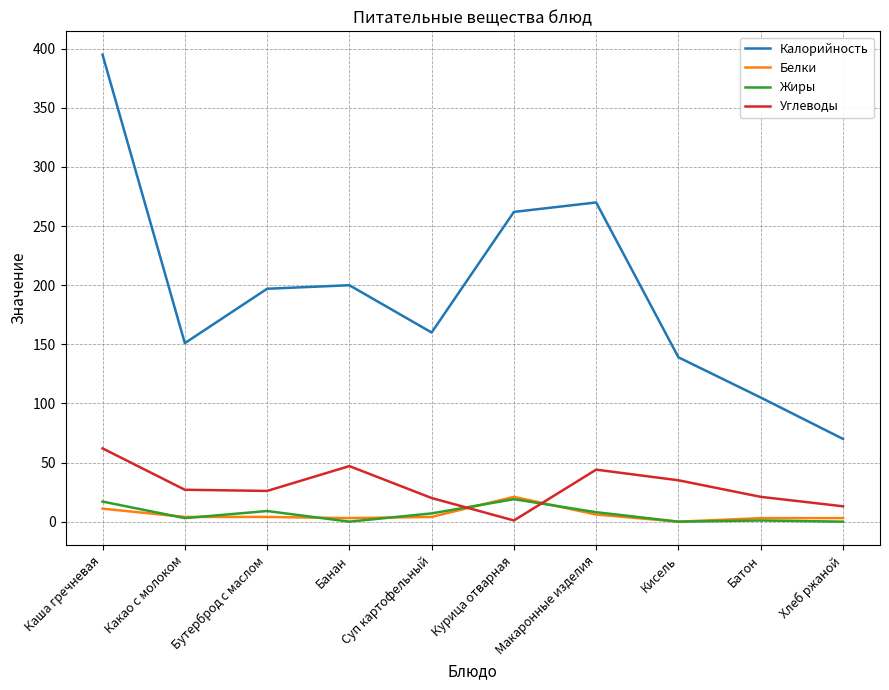

Read the Углеводы value at Бутерброд с маслом, to the nearest 5.

25